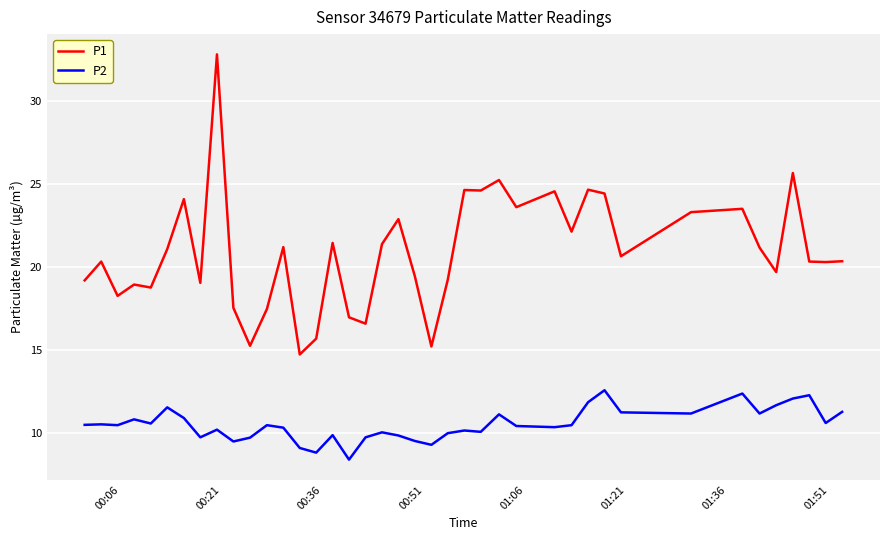

Rank the series by their maximum value, from highest to lowest.

P1, P2